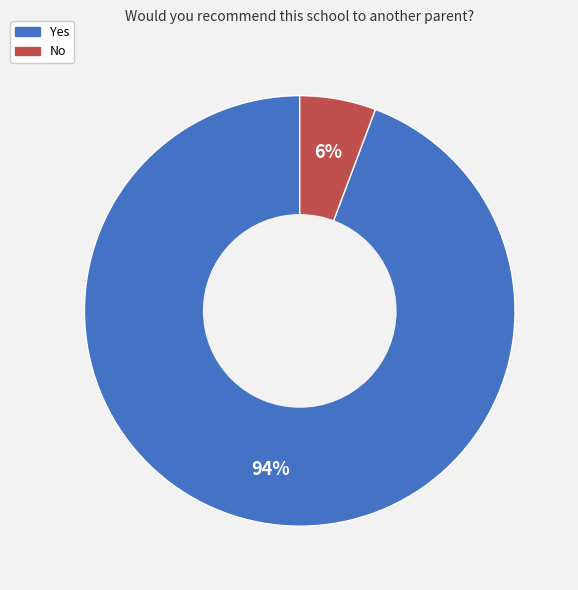

Is there any slice that represents more than half of the pie?

Yes